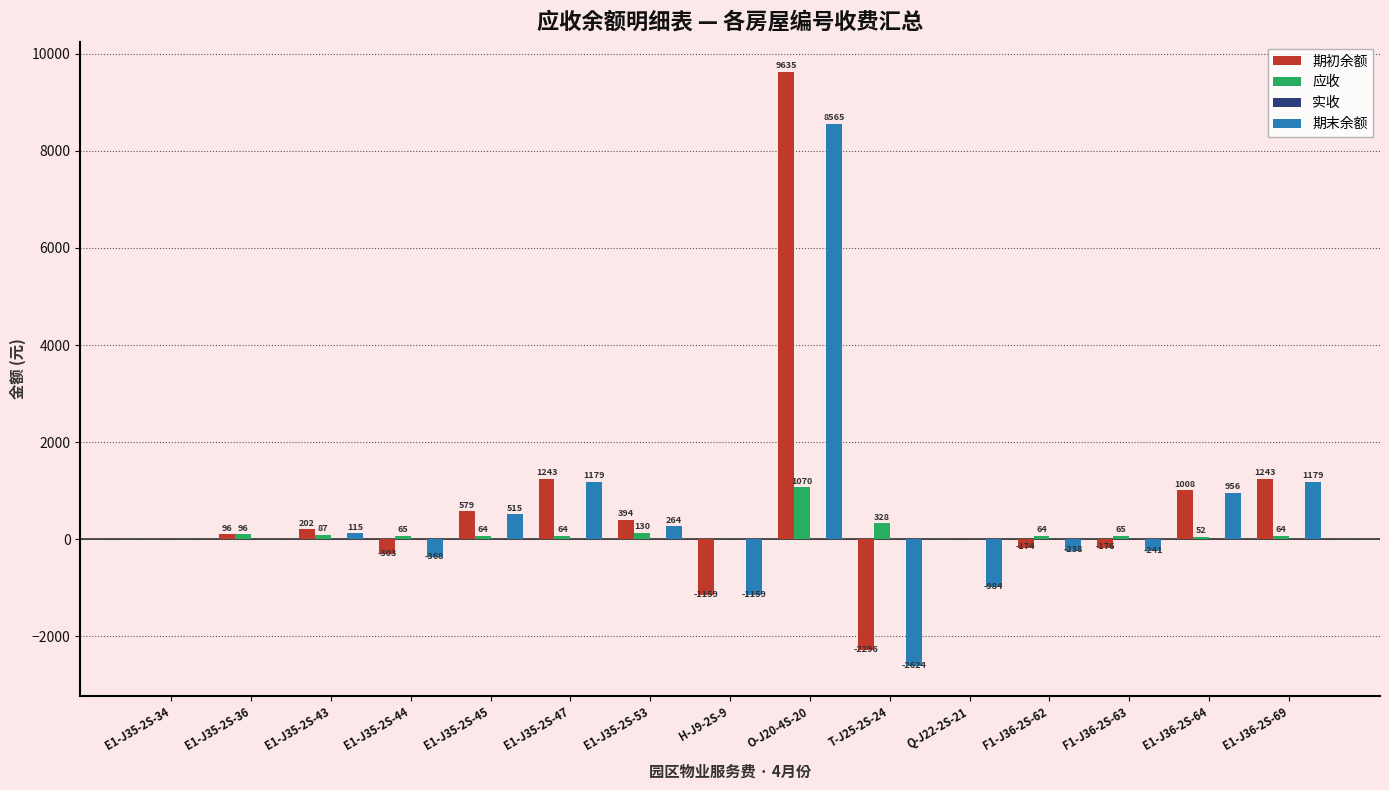

Which category has the highest value in the 期初余额 series?

O-J20-4S-20